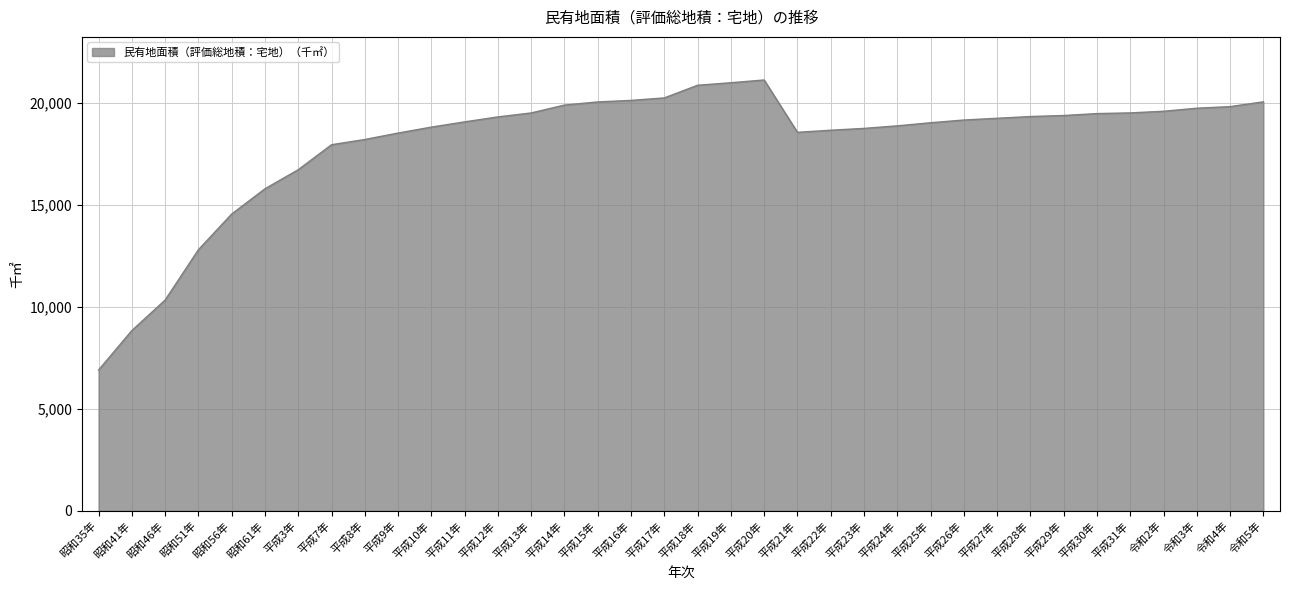

True or false: there are more than 0 points higher than both neighbors.

True